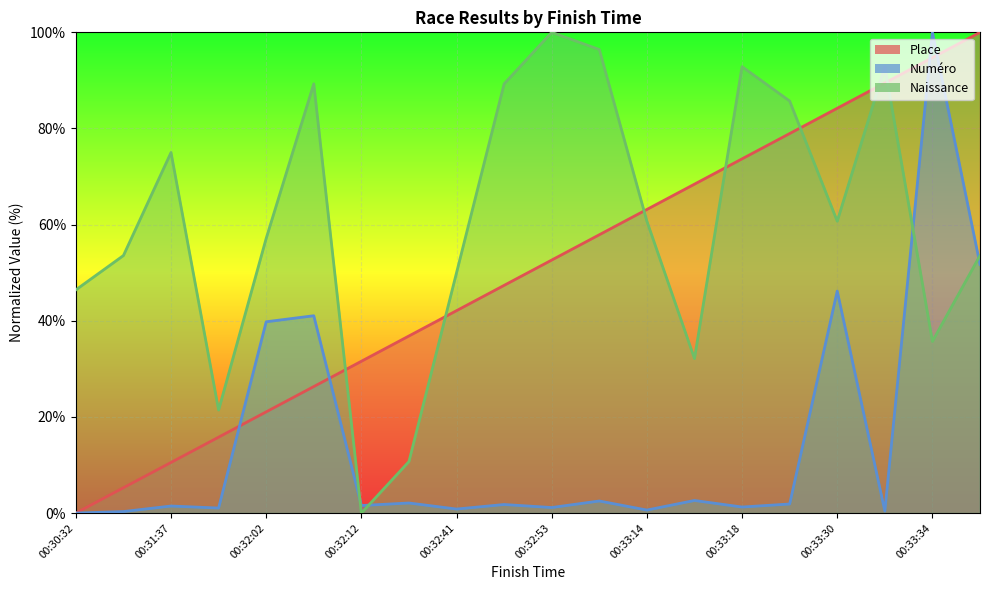

True or false: Place has a value of -52.1 at 00:30:32.

False